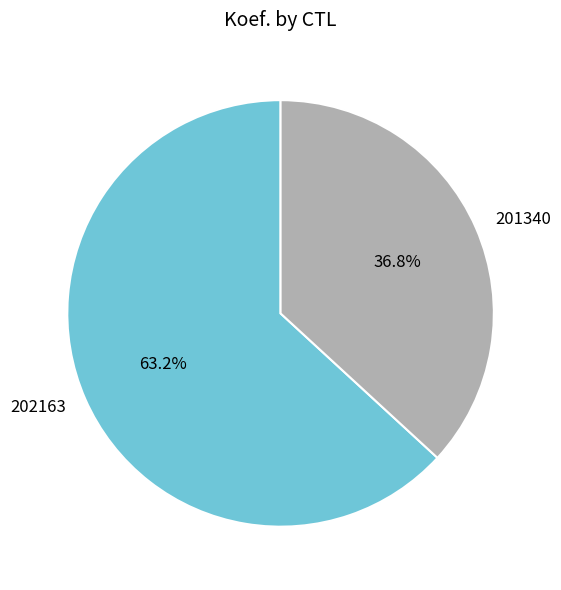

How many slices are in this pie chart?

2